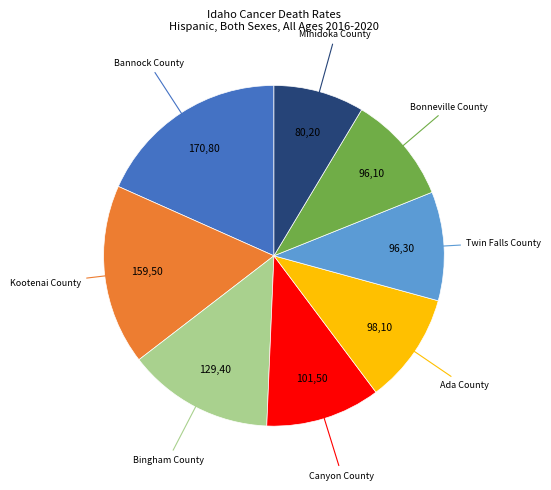

Count the number of slices in the pie.

8